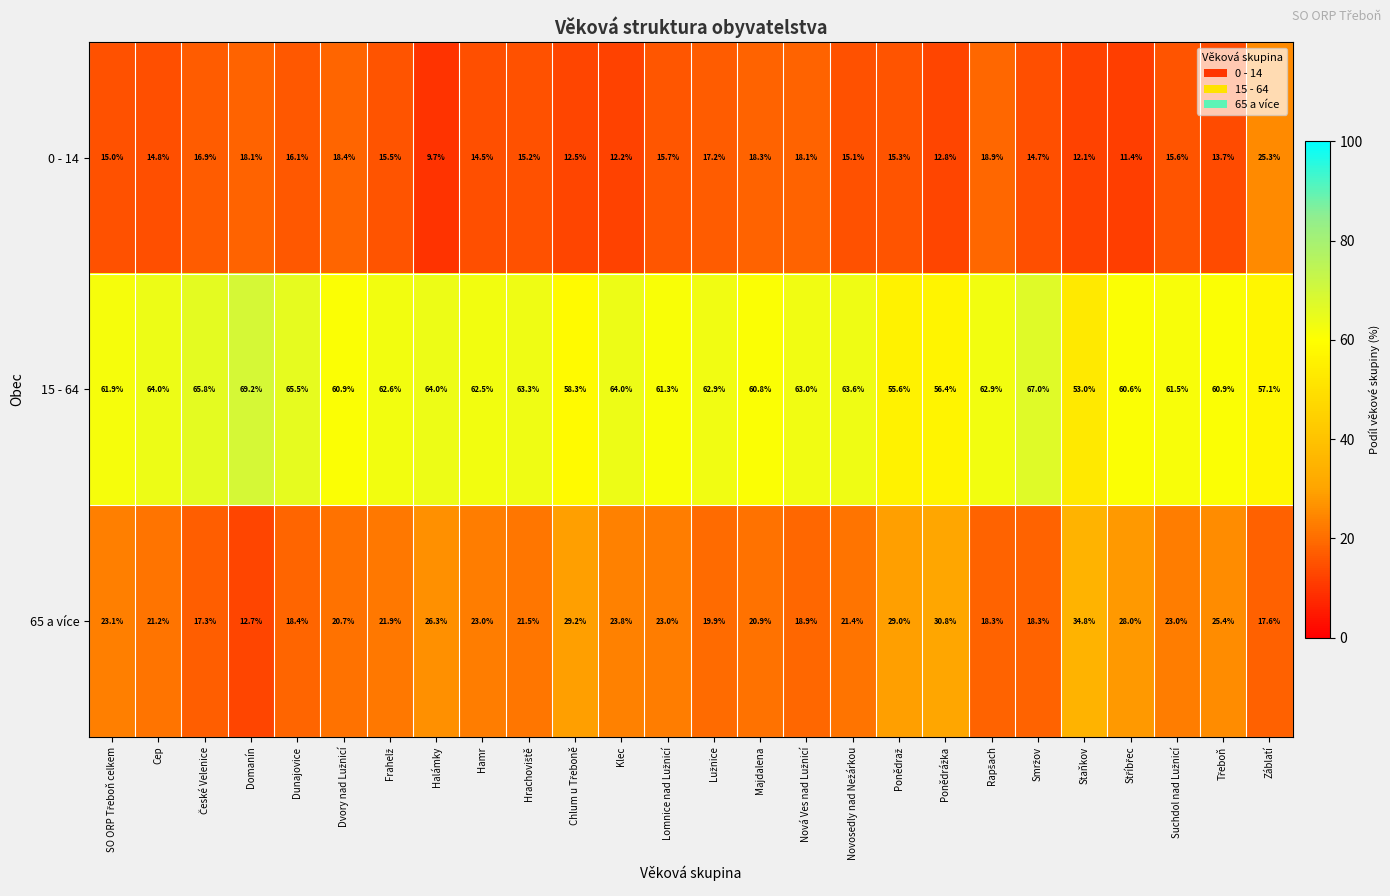

What is the difference between the highest and lowest values at Halámky?

54.3